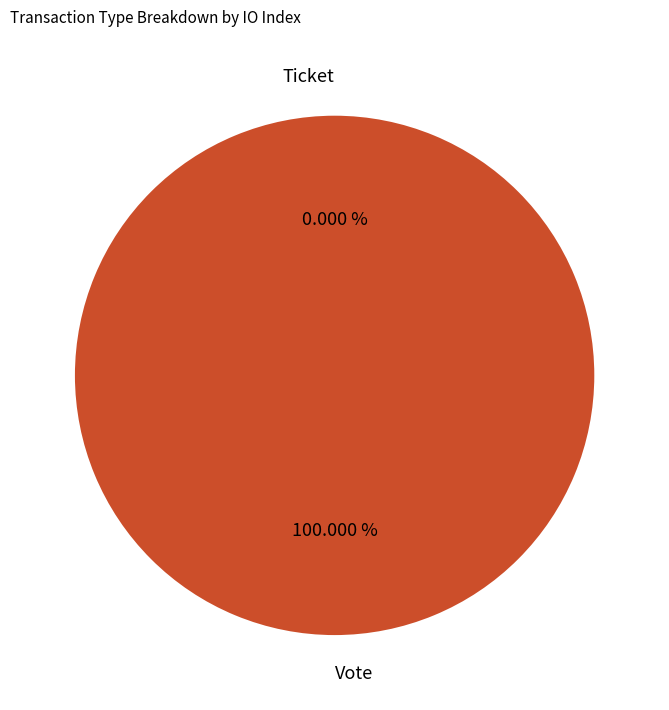

Does Vote account for over 50% of the chart?

Yes